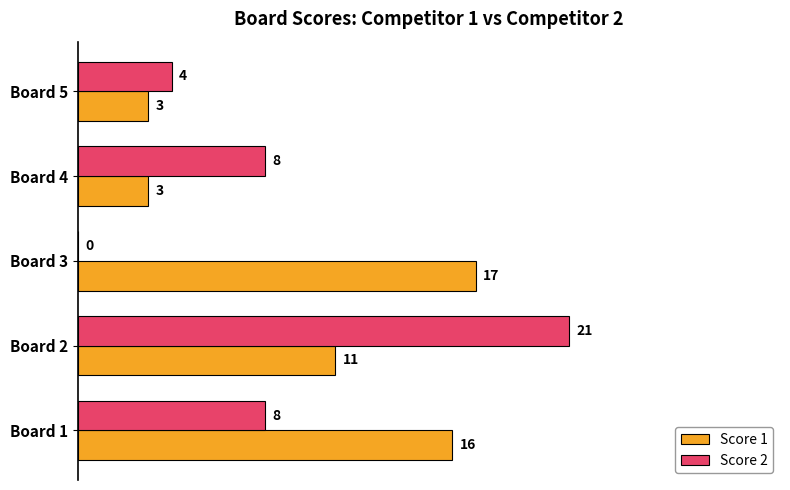

At which category does the chart reach its peak across all series?

Board 2